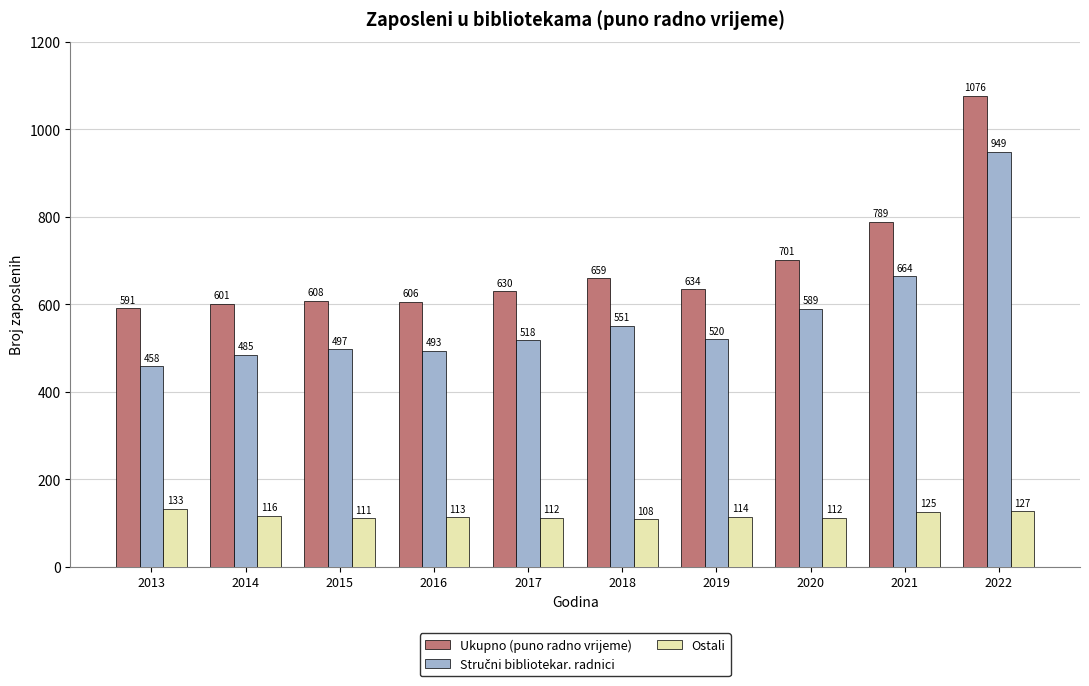

Is it true that Ostali equals 125 at 2021?

True